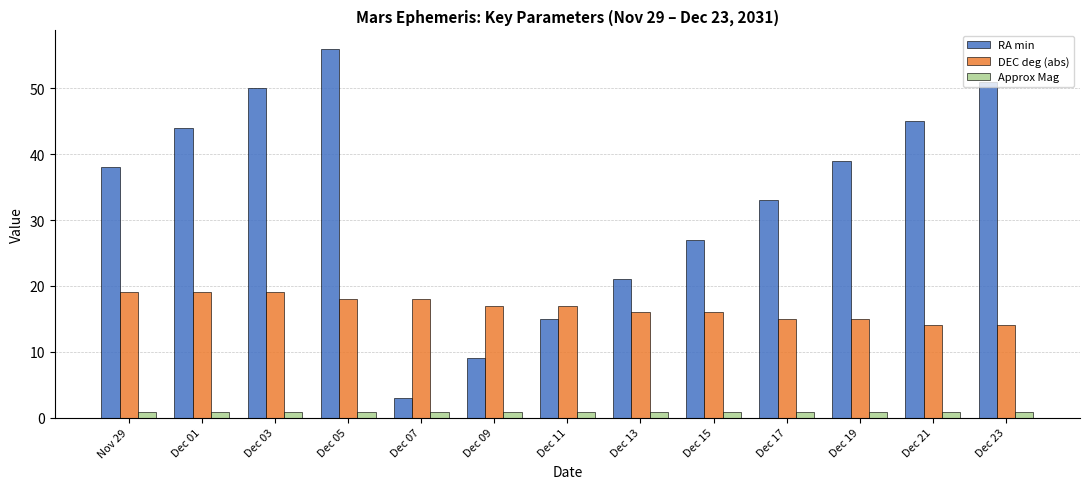

What is the difference between the maximum and second lowest values in the DEC deg (abs) series?

5.0